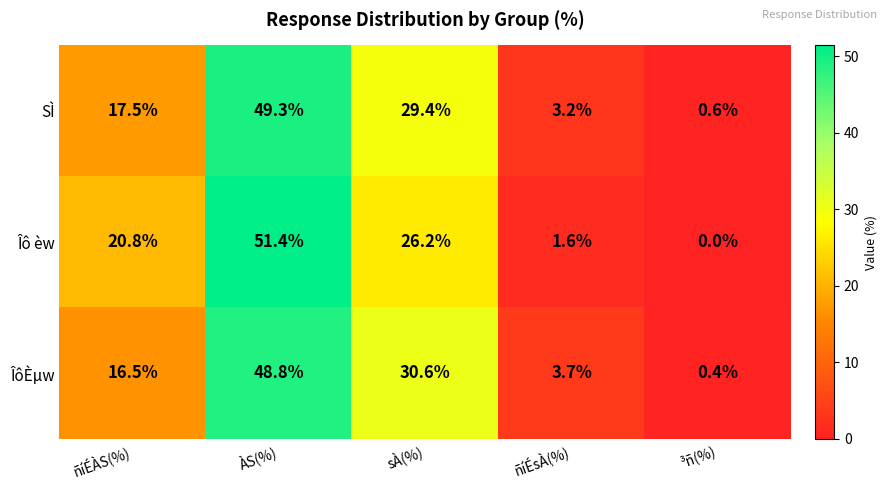

What is the greatest value displayed?

51.4